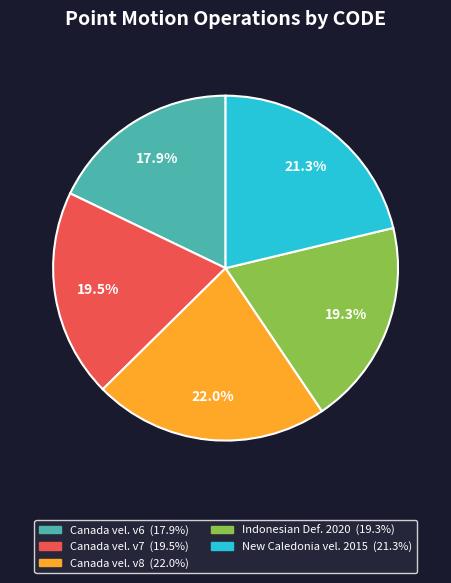

Is there any slice that represents more than half of the pie?

No